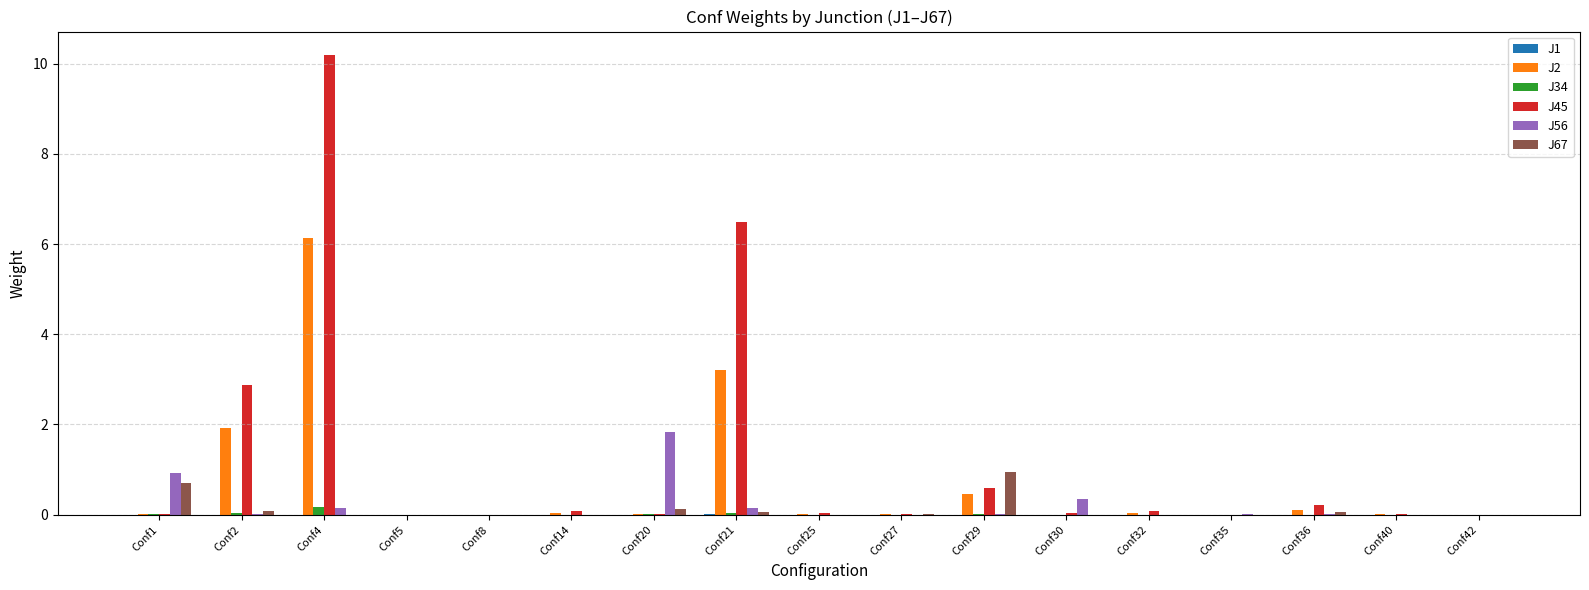

Which series has the largest range (max minus min)?

J45